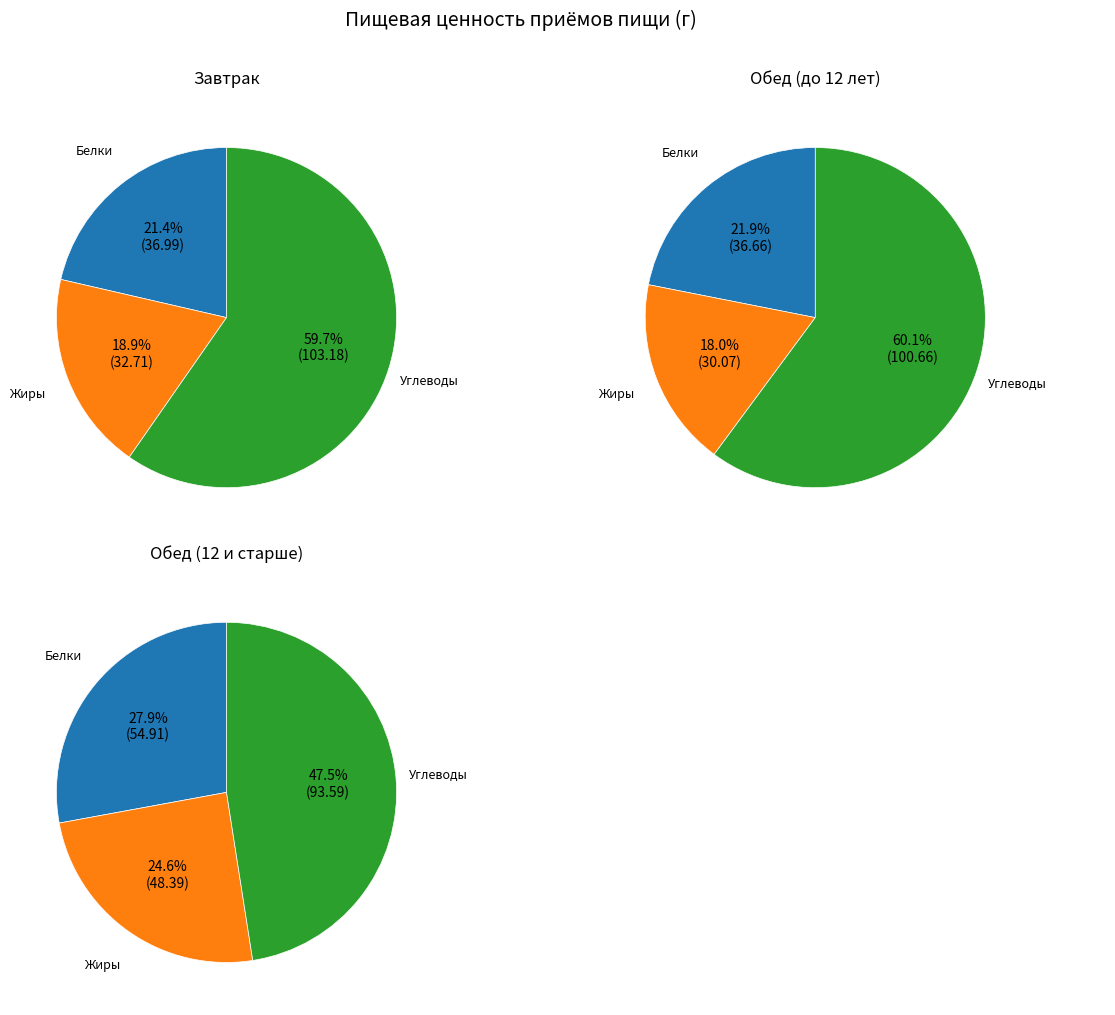

What percentage is the 0 slice, to the nearest percent?

21%